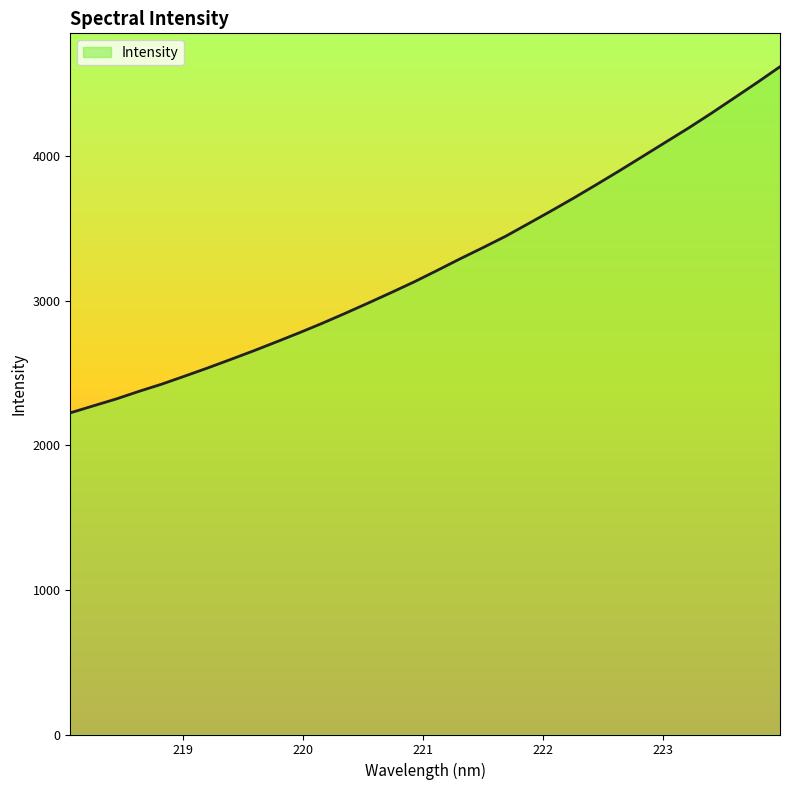

What is the maximum value shown in the chart?

4616.1